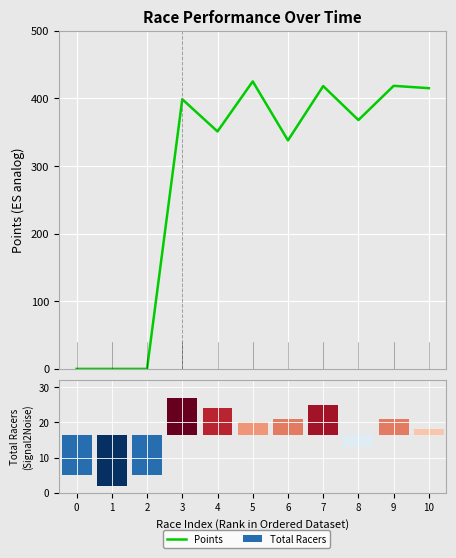

The chart shows a value of -153.7 at 1. True or false?

False